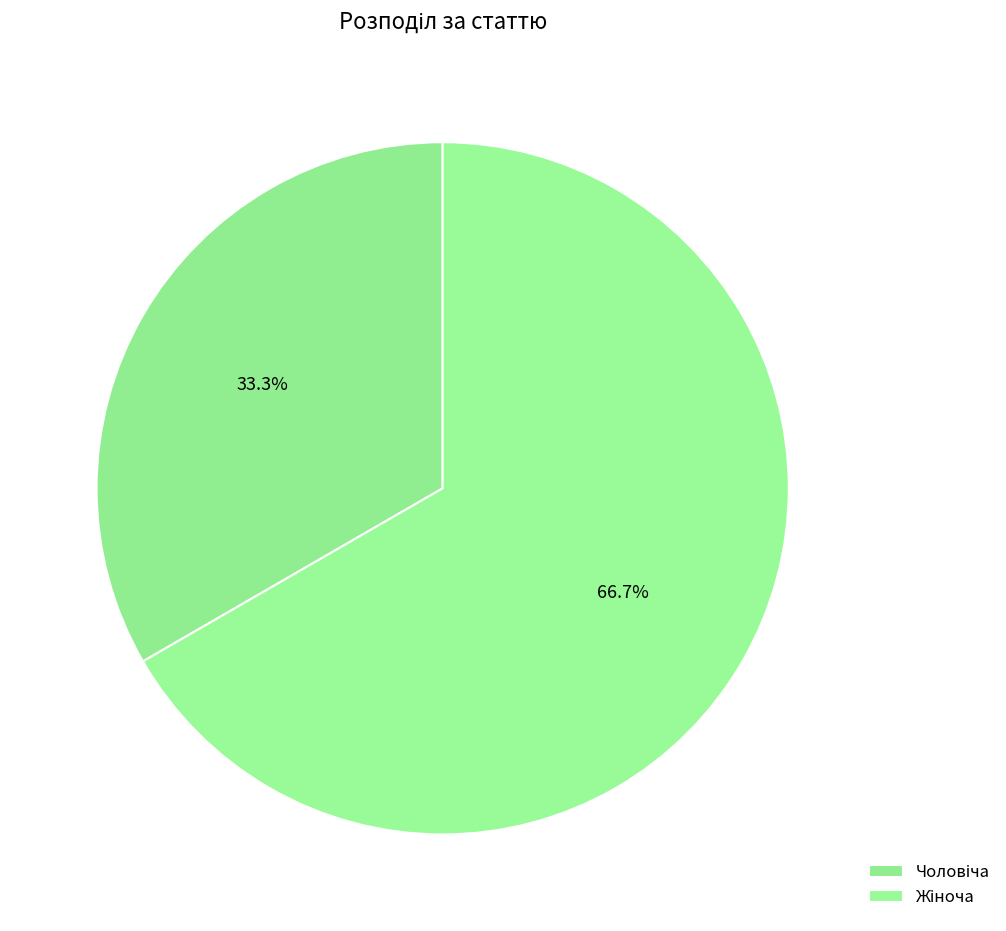

The Жіноча slice represents 67% of the pie. True or false?

True